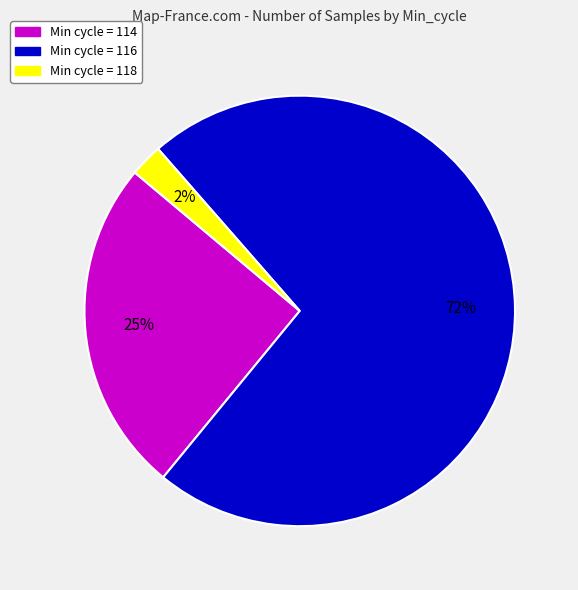

Rank the categories by value from highest to lowest.

Min cycle = 116, Min cycle = 114, Min cycle = 118